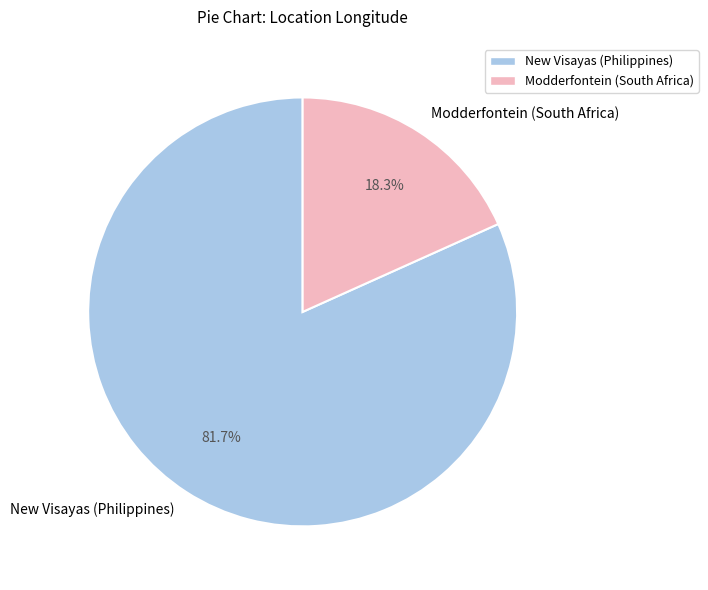

To the nearest percent, what is the average slice percentage?

50%